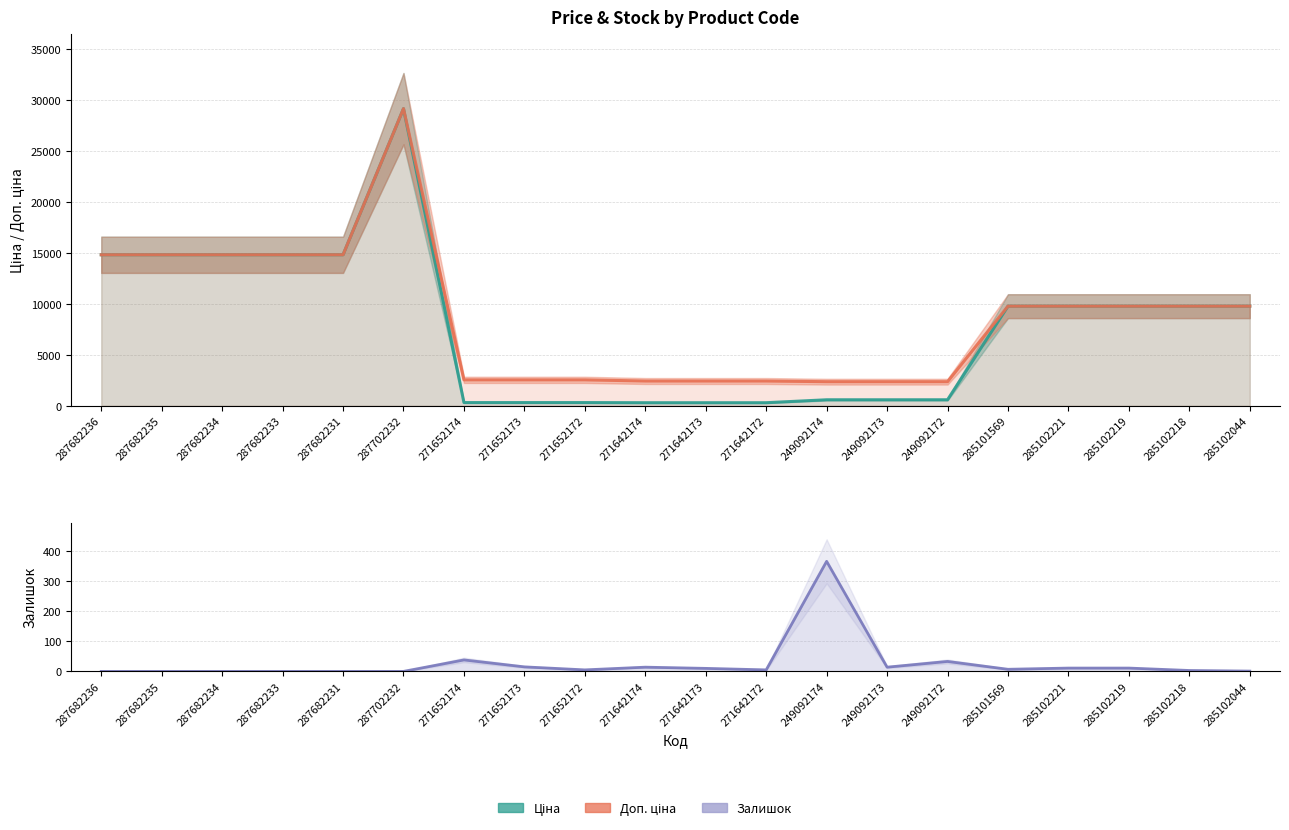

Reading left to right, extract all data points from this chart.

Ціна: 14817.6	14817.6	14817.6	14817.6	14817.6	29152.3	318.3	318.3	318.3	304.1	304.1	304.1	591.6	591.6	591.6	9775.5	9775.5	9775.5	9775.5	9775.5
Доп. ціна: 14817.6	14817.6	14817.6	14817.6	14817.6	29152.3	2546.4	2546.4	2546.4	2432.8	2432.8	2432.8	2366.5	2366.5	2366.5	9775.5	9775.5	9775.5	9775.5	9775.5
Залишок: 0.0	0.0	0.0	0.0	0.0	0.0	38.0	15.0	5.0	14.0	10.0	5.0	365.0	14.0	33.0	7.0	11.0	11.0	3.0	1.0